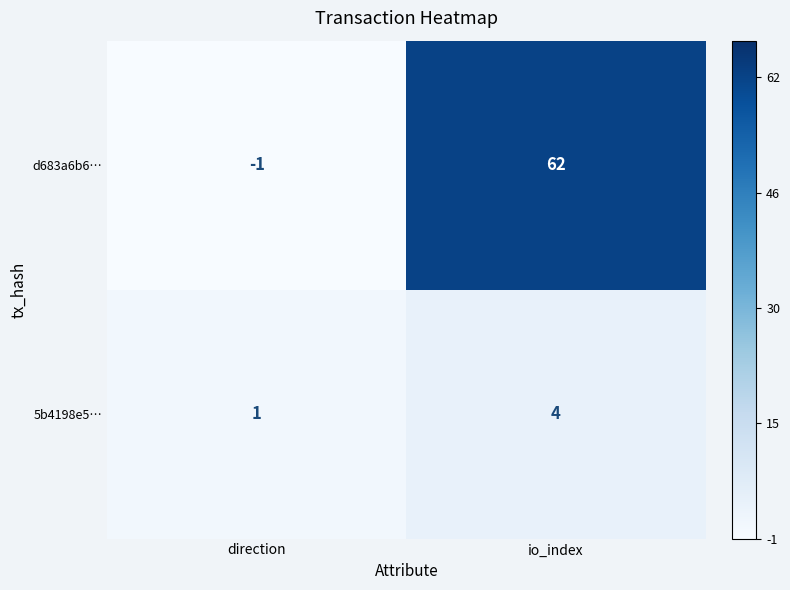

Where is 5b4198e5… nearest to the value 2?

direction